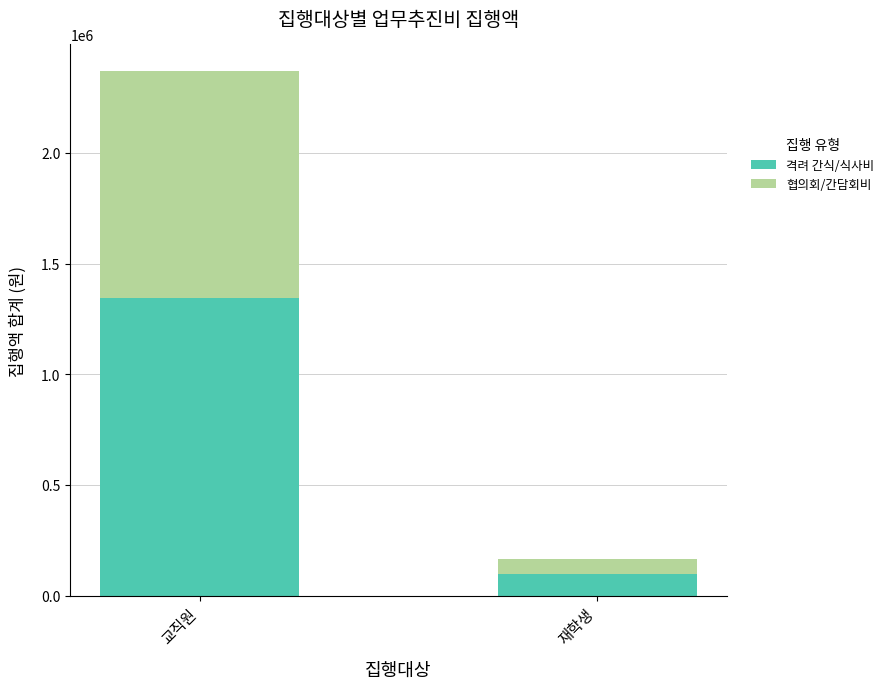

What is the minimum value for 격려 간식/식사비?

99640